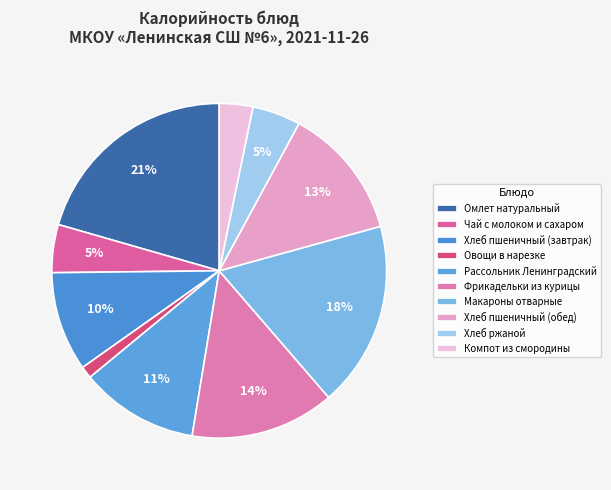

Rank the categories by value from lowest to highest.

Овощи в нарезке, Компот из смородины, Чай с молоком и сахаром, Хлеб ржаной, Хлеб пшеничный (завтрак), Рассольник Ленинградский, Хлеб пшеничный (обед), Фрикадельки из курицы, Макароны отварные, Омлет натуральный